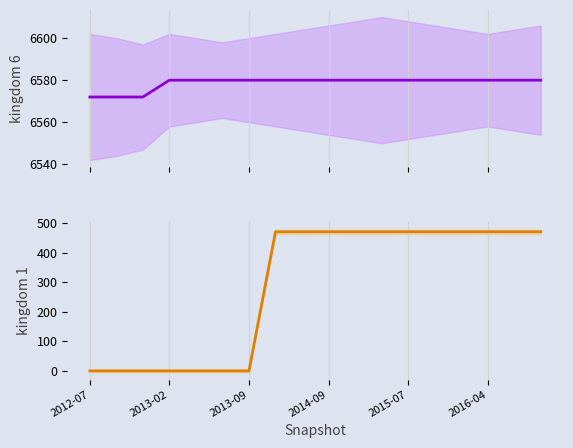

Does the chart have visible grid lines?

Yes